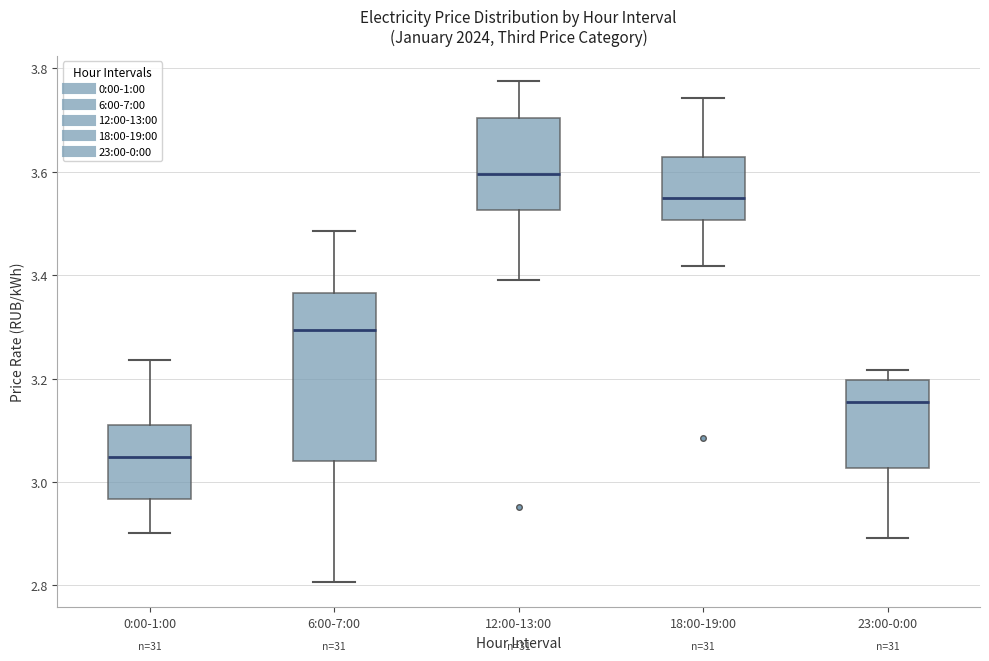

Which box's median line is the highest?

12:00-13:00